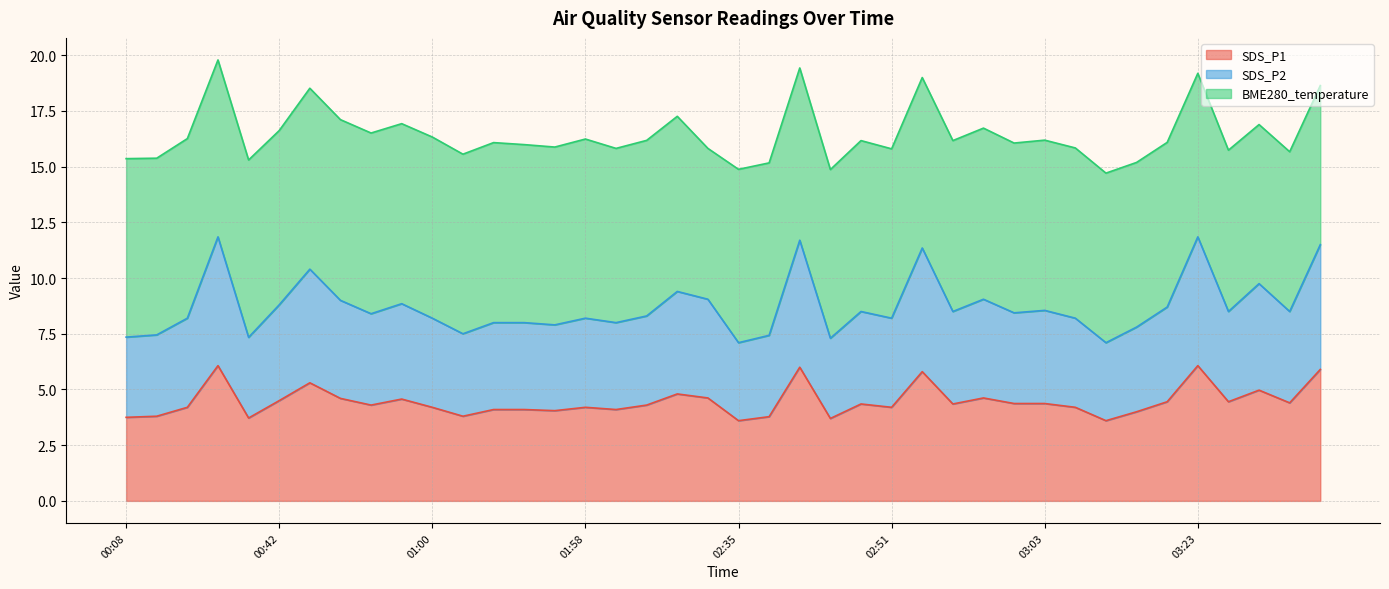

How many interior local peaks does the SDS_P1 series have?

11